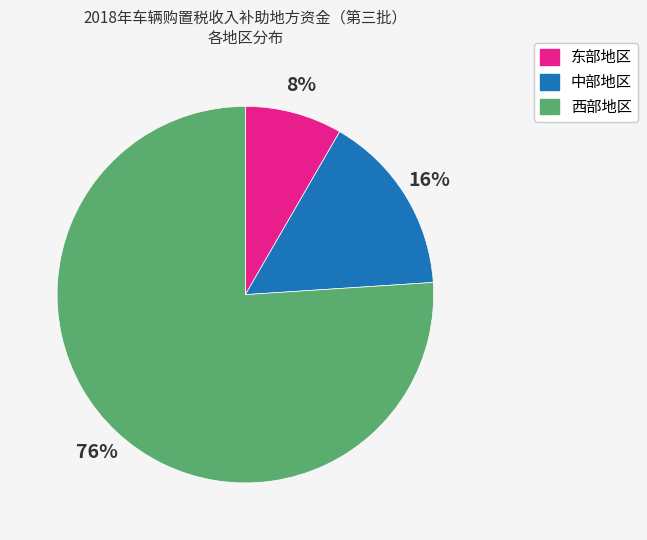

To the nearest percent, what percentage of the pie is 东部地区?

8%